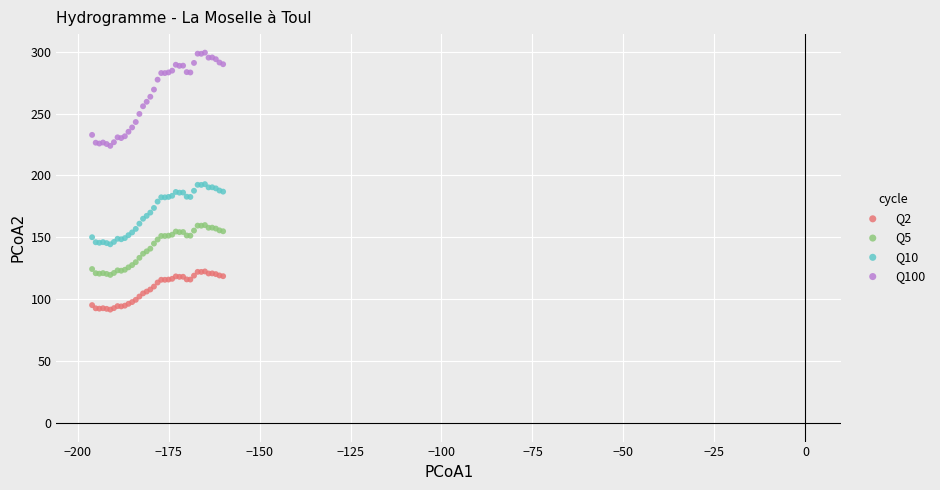

Which series reaches the minimum Y coordinate?

Q2